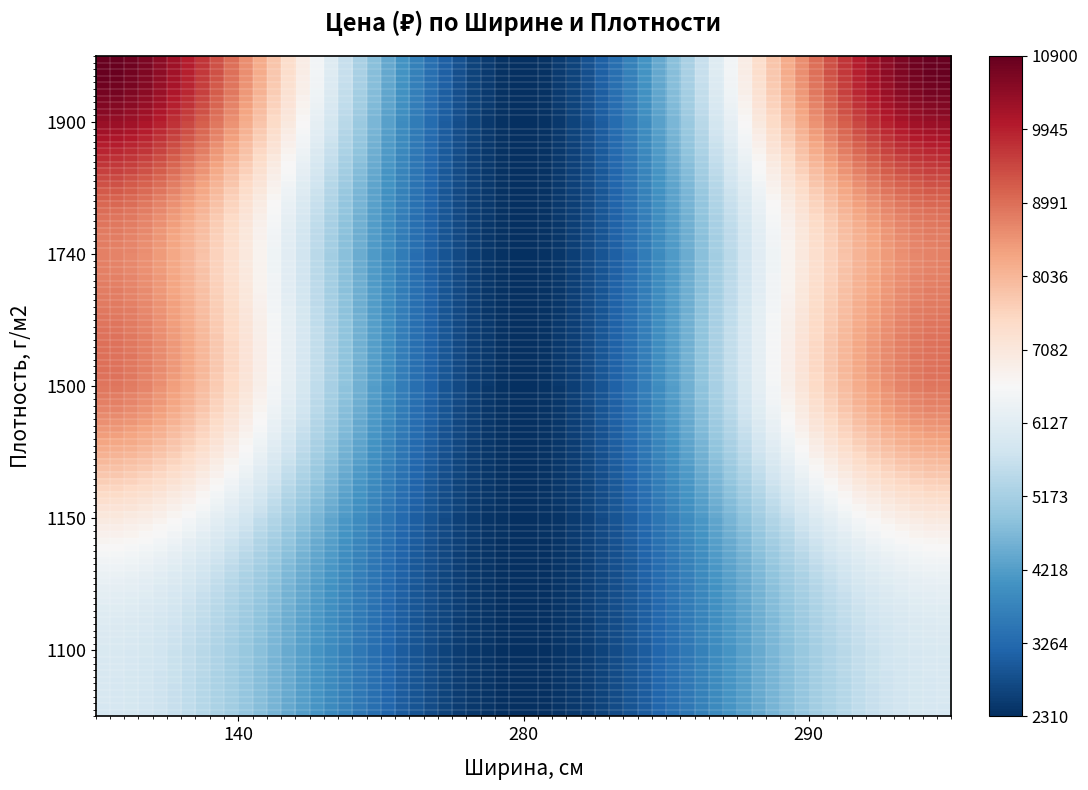

Which label corresponds to the largest value in the chart?

1900